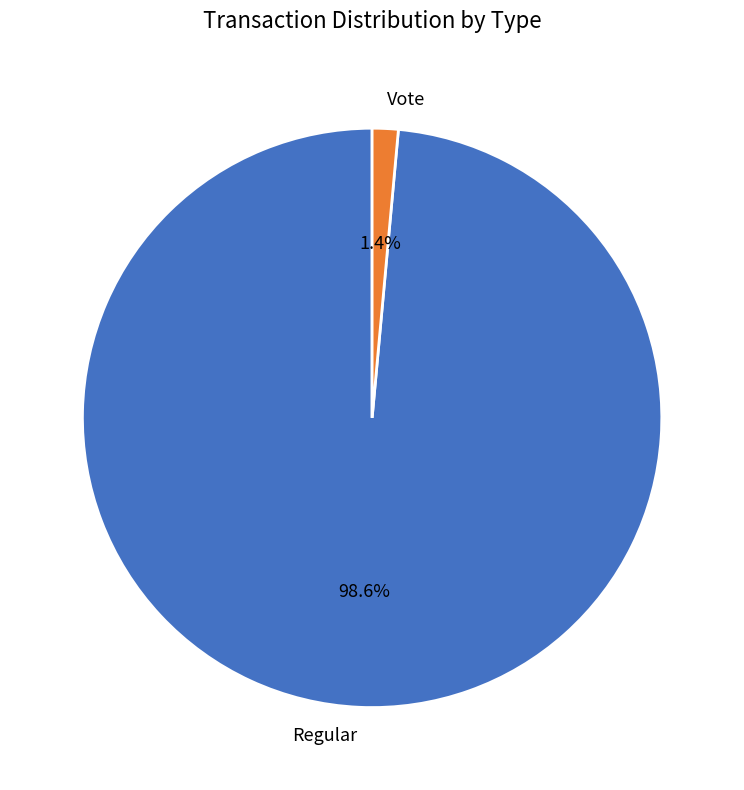

Which category has the biggest portion of the pie?

Regular